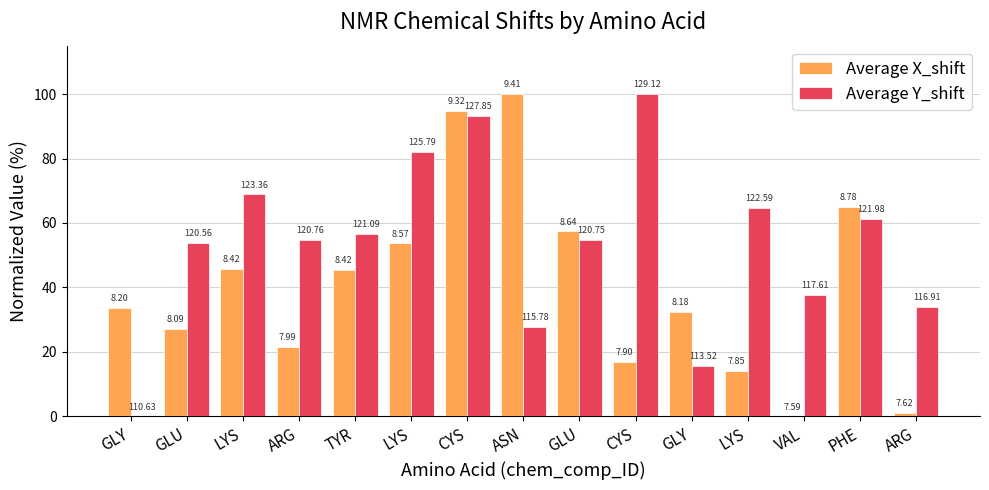

What is the difference between the second highest and minimum values in the Average Y_shift series?

93.2